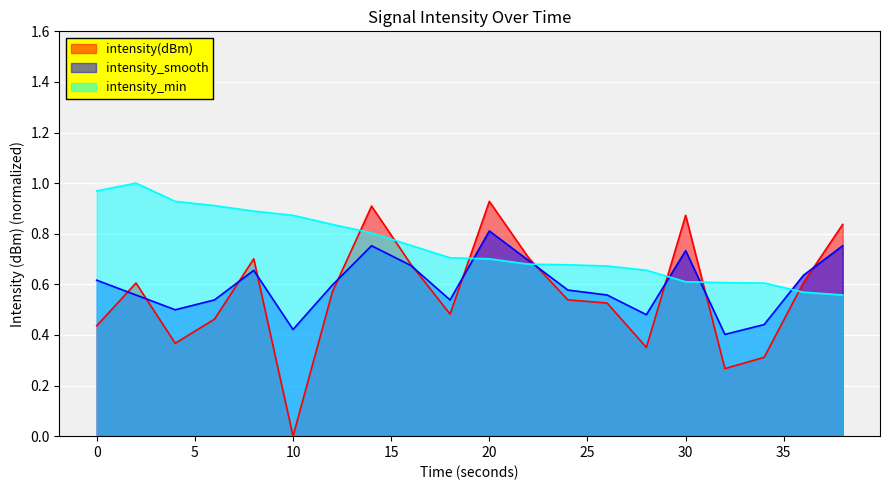

Rank the series at 36 from highest to lowest value.

intensity_smooth, intensity(dBm), intensity_min